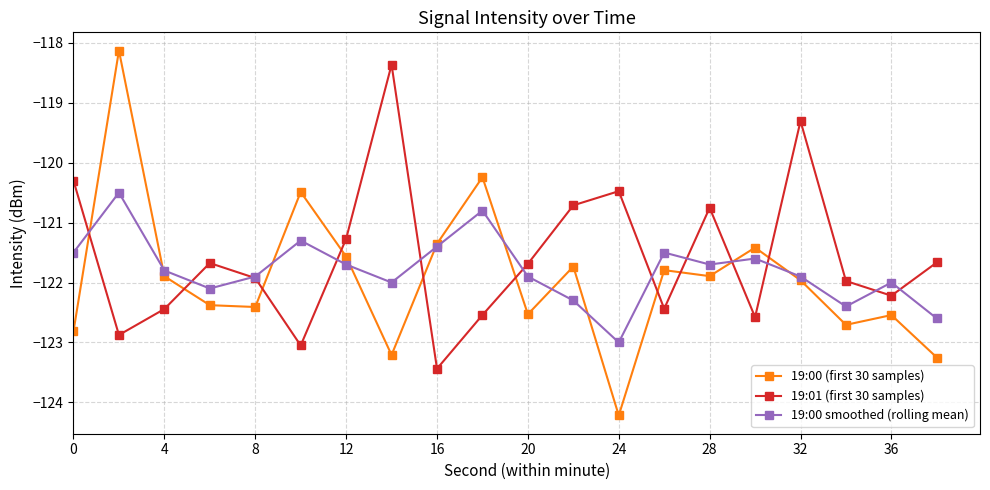

How many interior local peaks does the 19:01 (first 30 samples) series have?

5